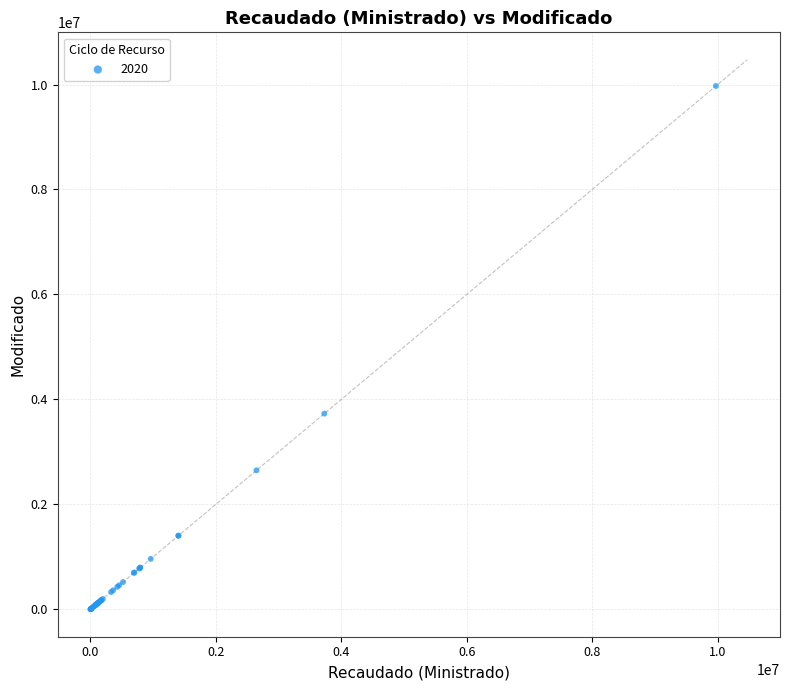

What Y value in the scatter plot is closest to 4986084?

3728272.0